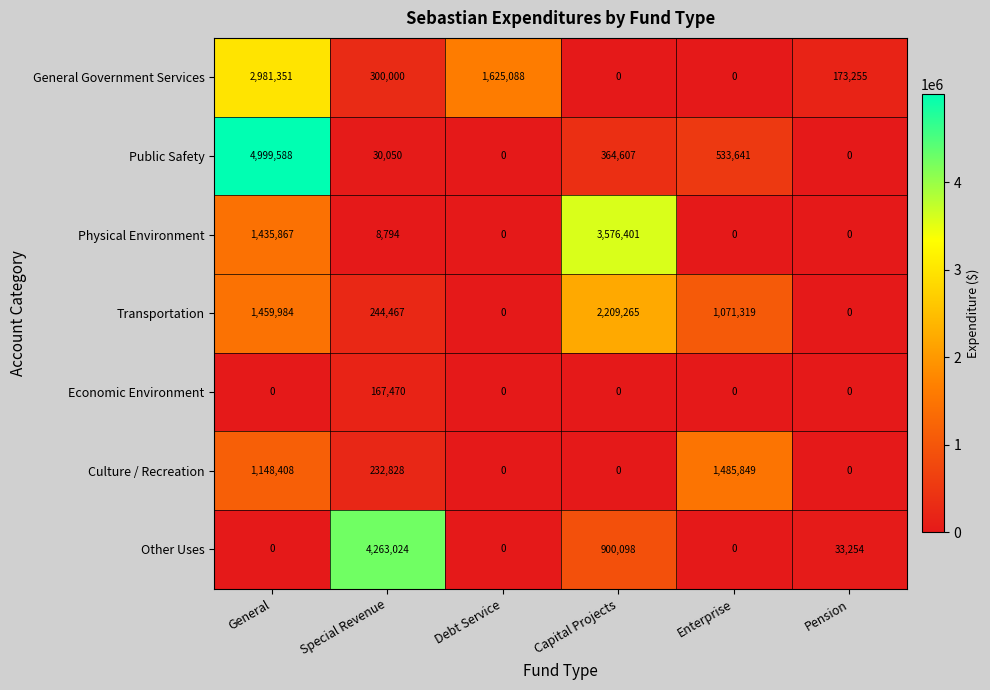

At how many categories does at least one series exceed 1479613?

5